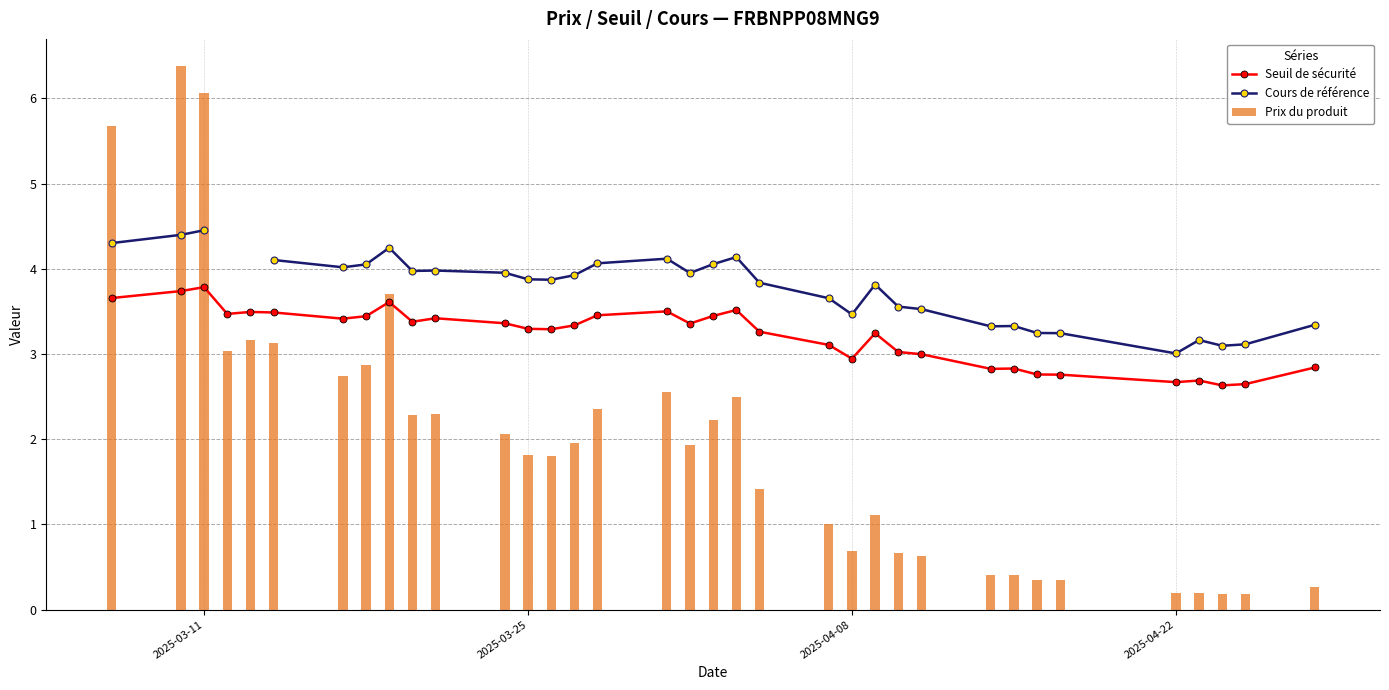

What is the difference between the maximum and minimum values in the Prix du produit series?

6.2